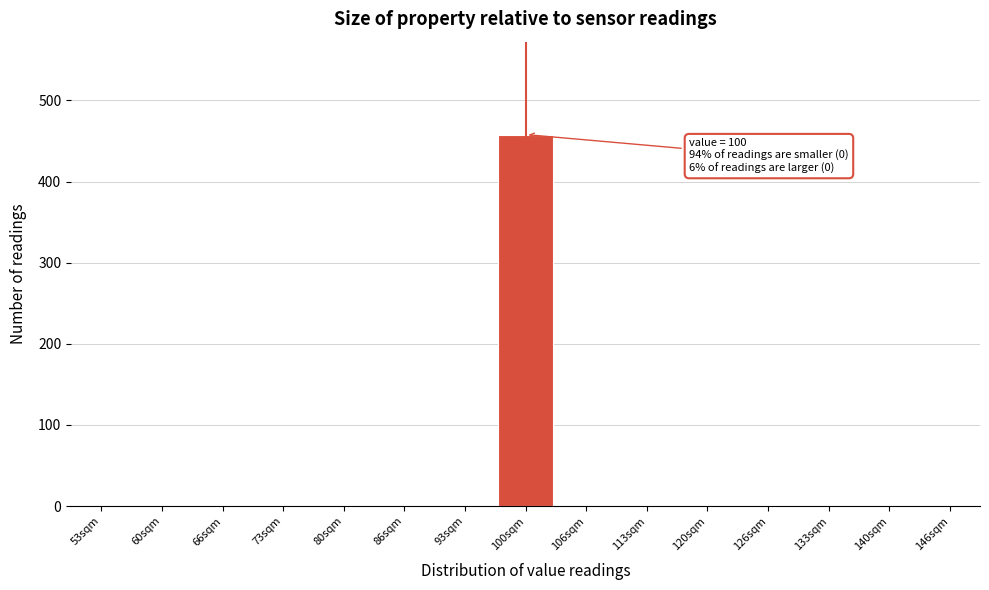

Over which range of the x-axis is the bar tallest?

97 to 103